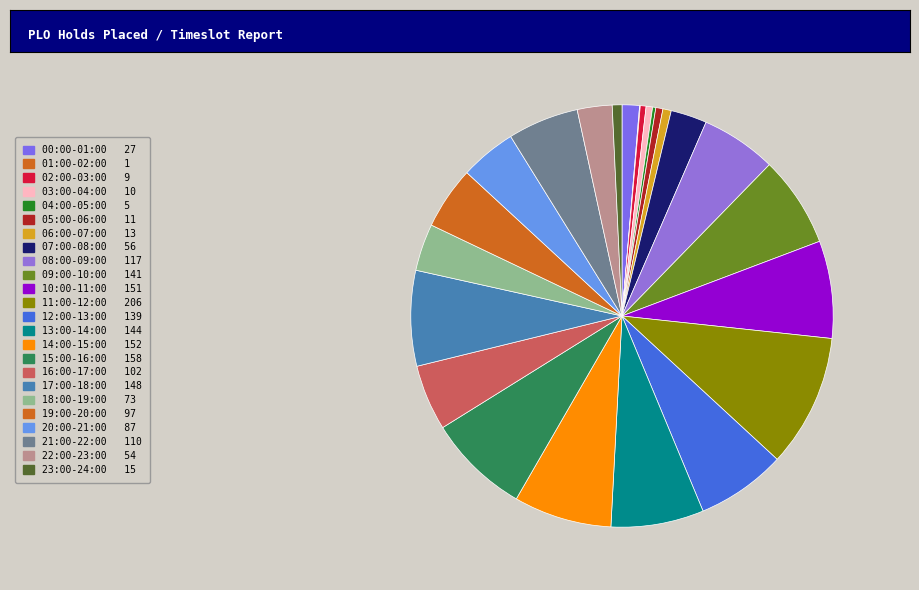

To the nearest percent, what percentage of the pie is 00:00-01:00?

1%